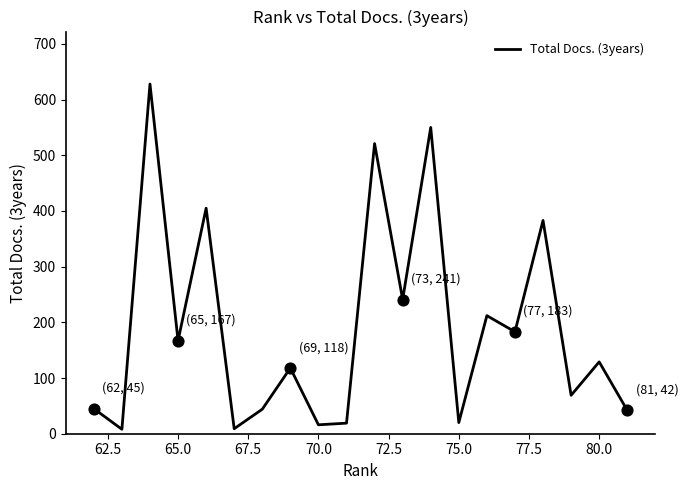

What is the greatest value displayed?

628